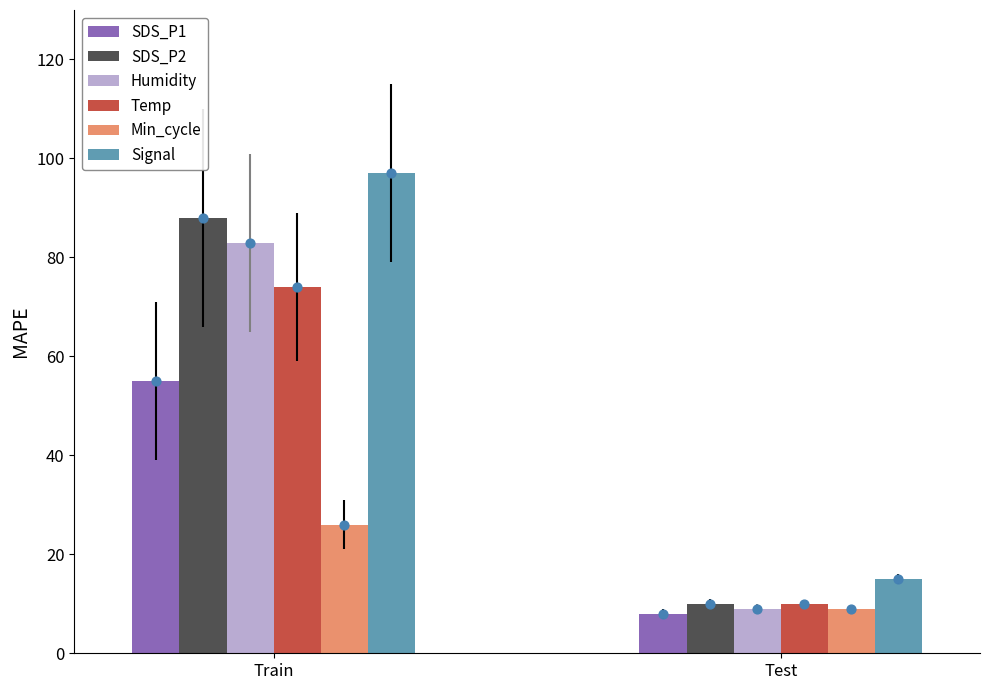

Which series reaches the minimum Y coordinate?

SDS_P1